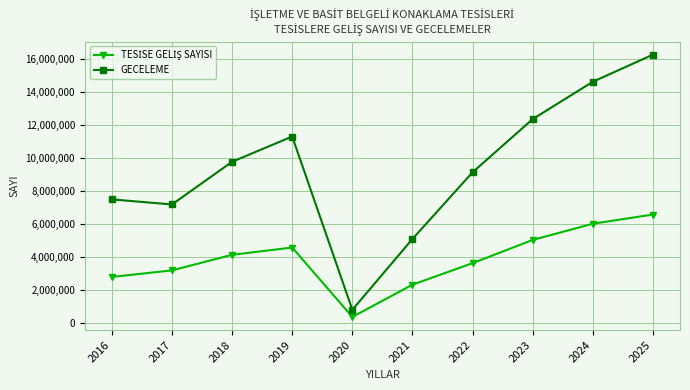

Which series has the largest total across all categories?

GECELEME